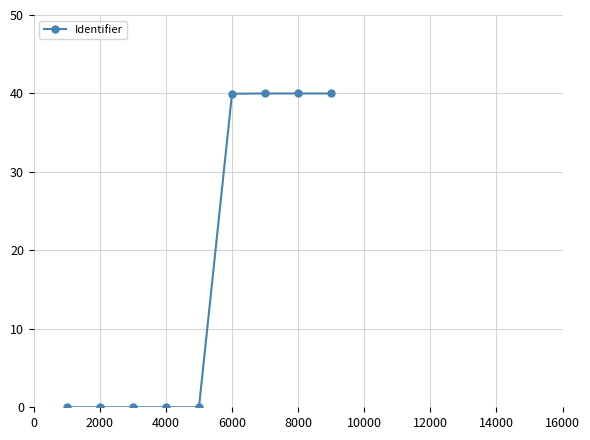

How many lines are shown in the chart?

1